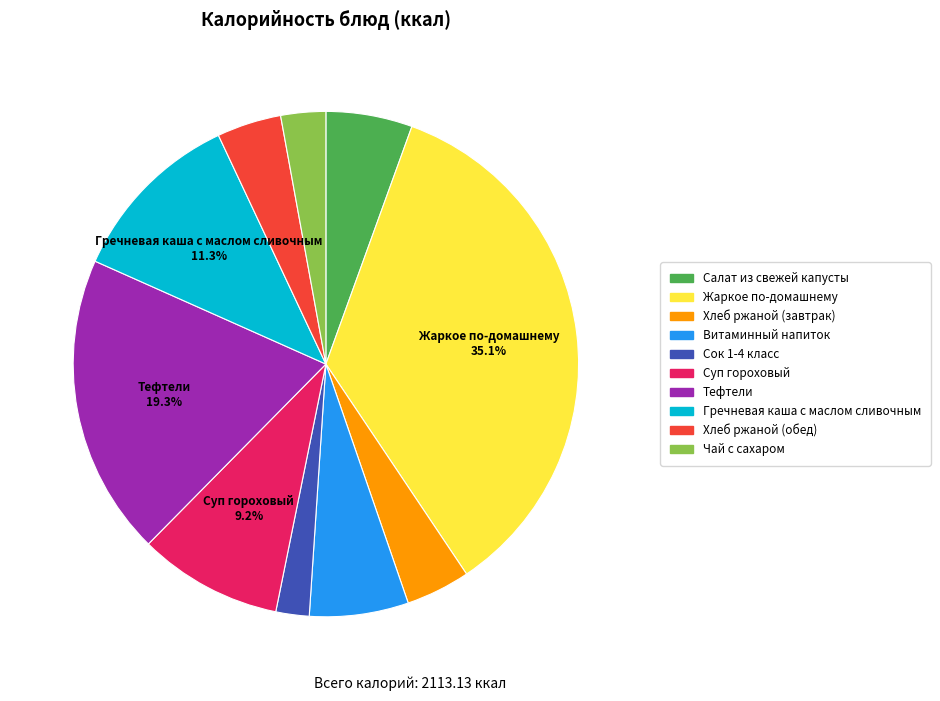

How many segments does this pie chart have?

10